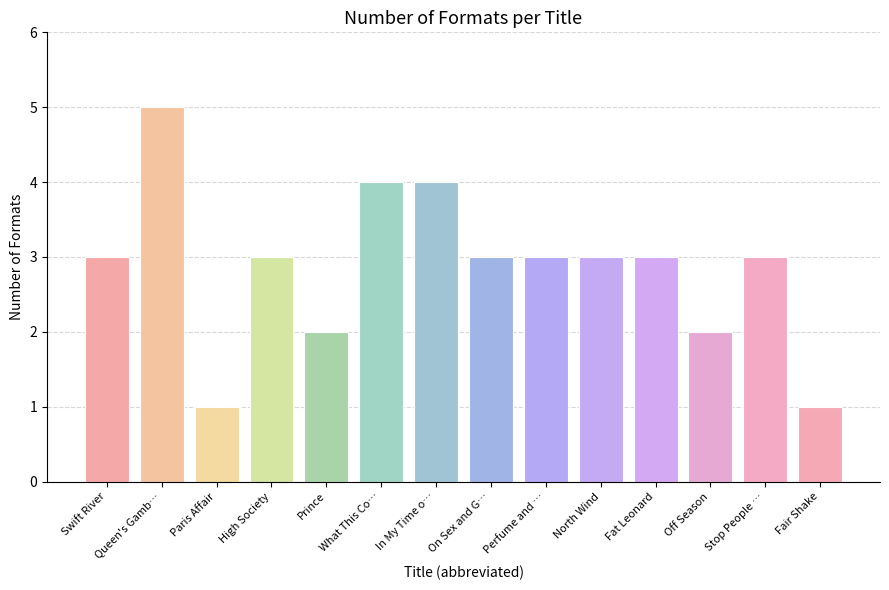

What is the label of the 11th bar from the right?

High Society